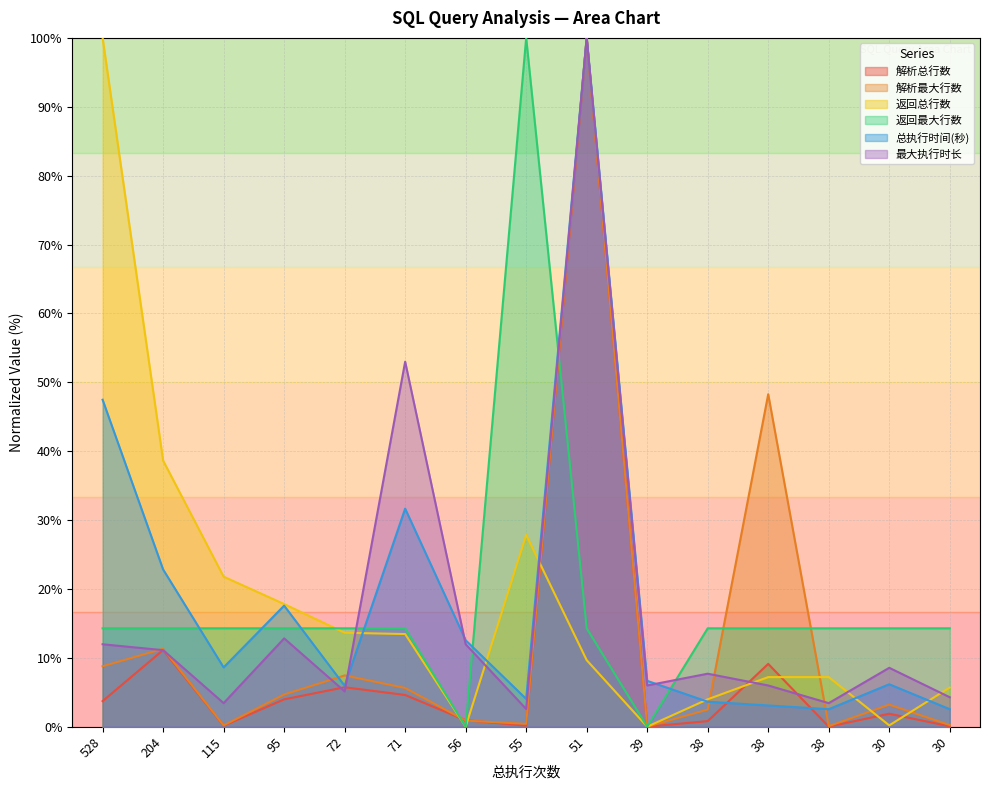

What is the average value of the 返回最大行数 series?

0.2